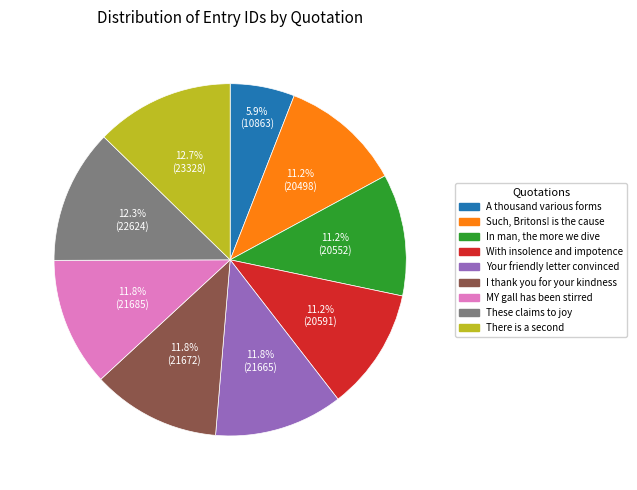

Does Such, Britons! is the cause account for over 50% of the chart?

No